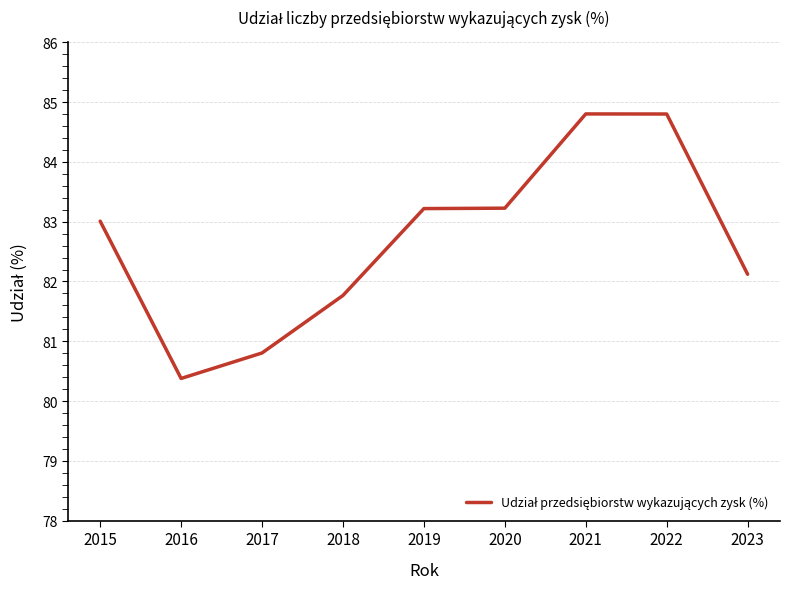

How many lines are shown in the chart?

1